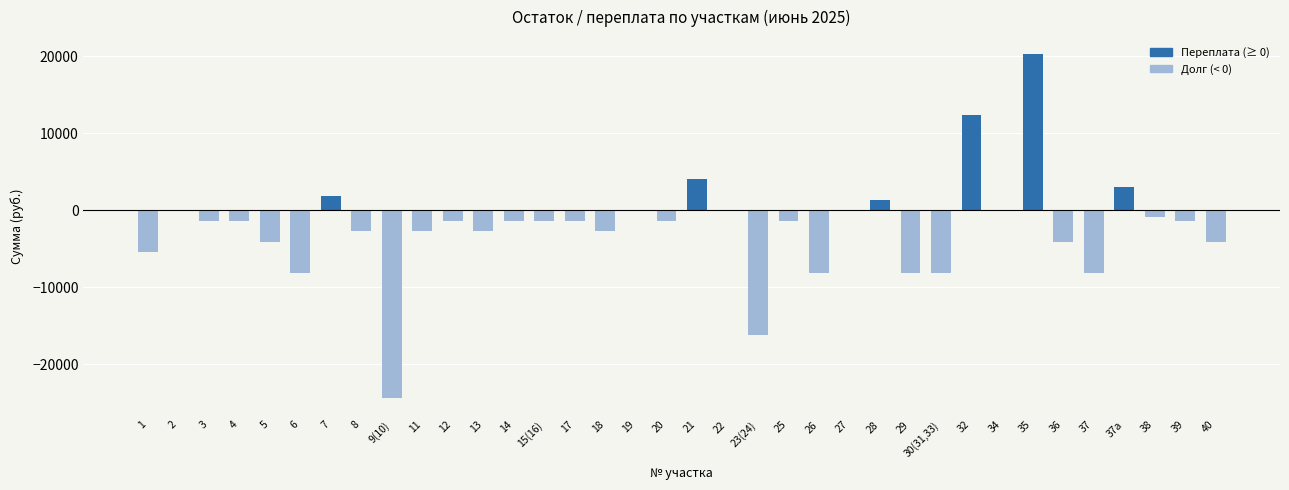

Between 9(10) and 23(24), which is larger?

23(24)